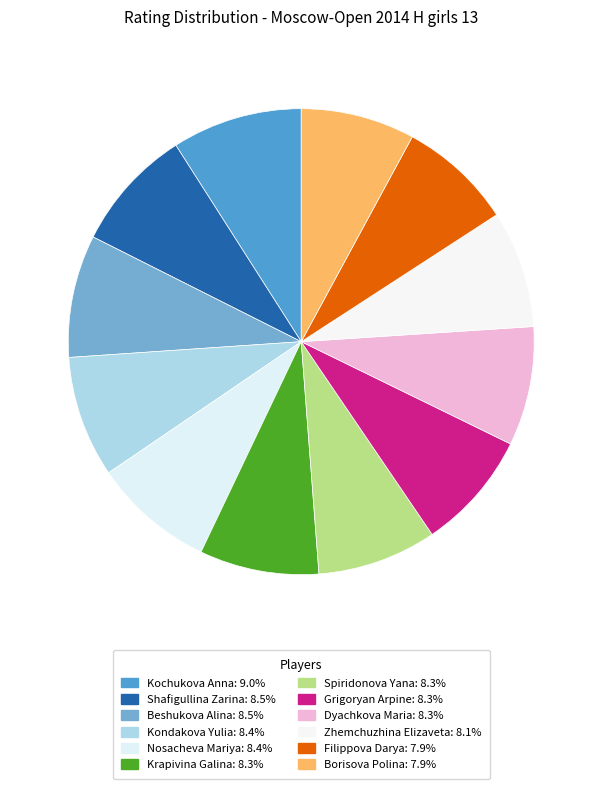

To the nearest percent, what percentage of the pie is Kochukova Anna?

9%